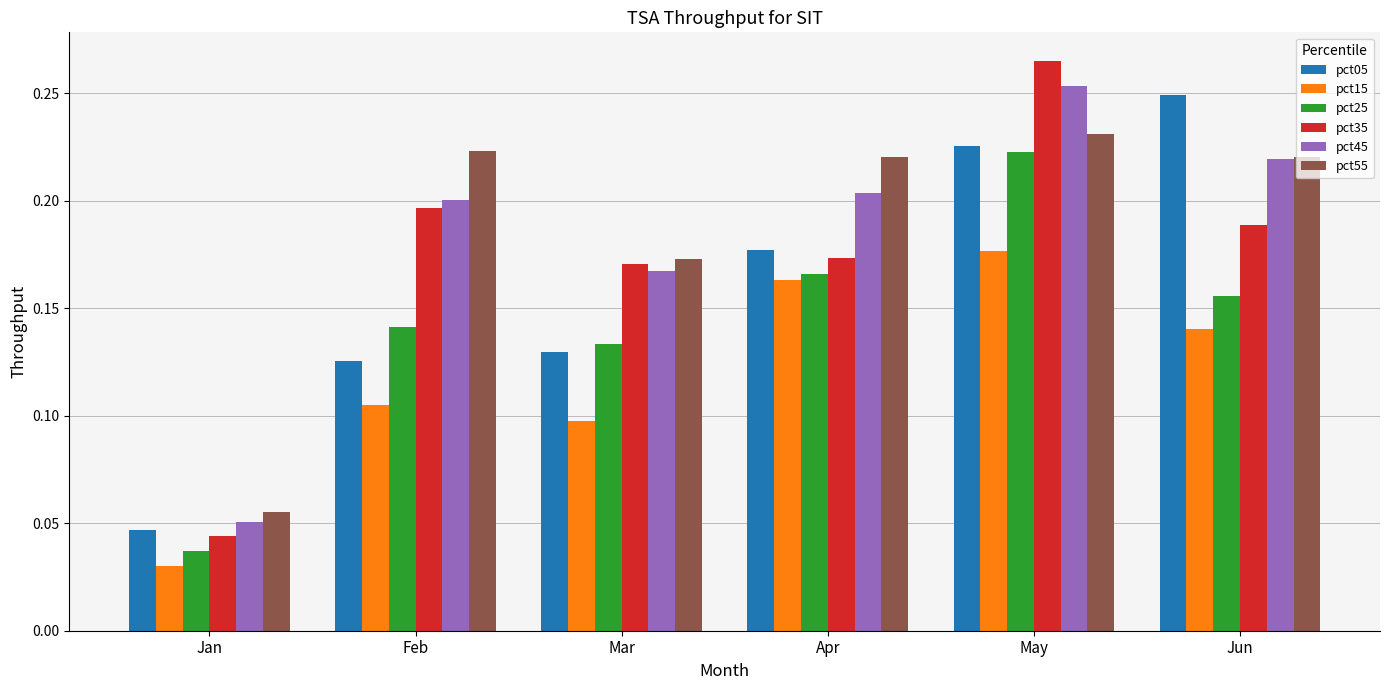

Which series has the largest total across all categories?

pct55